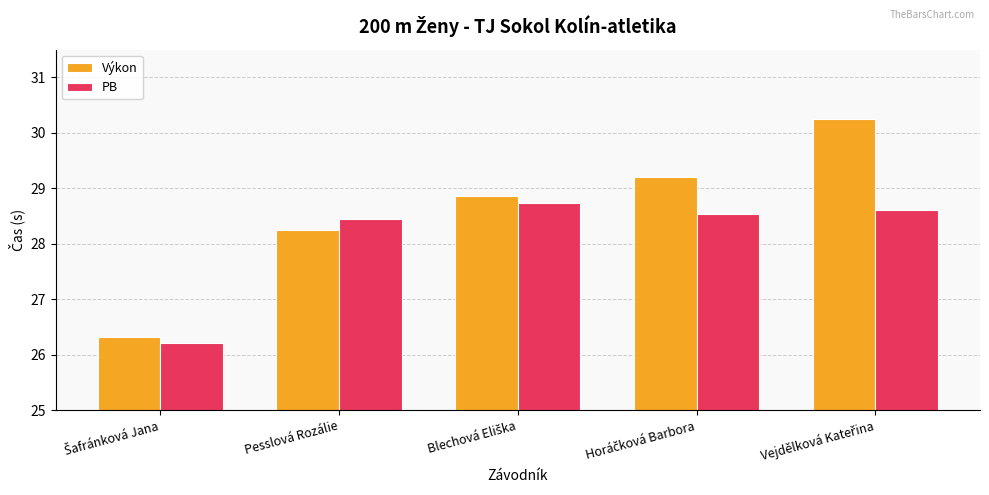

List the series in order of their peak value, lowest first.

PB, Výkon